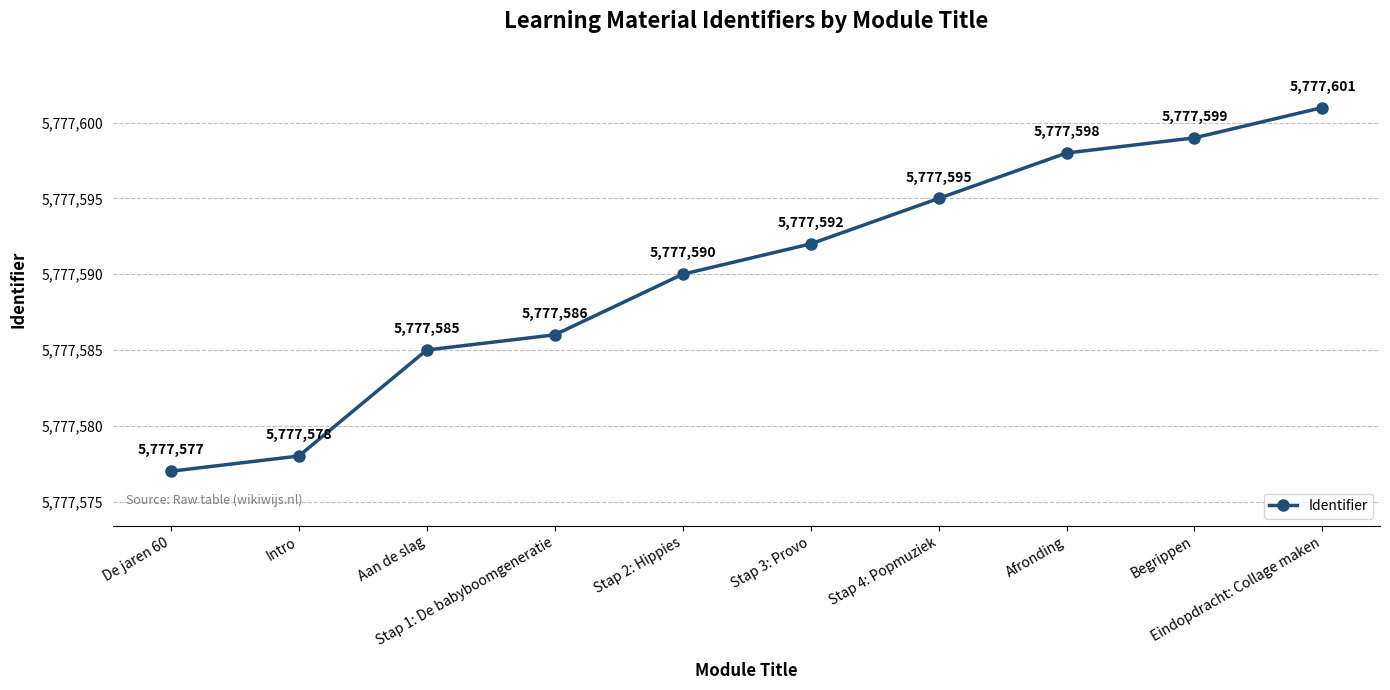

What is the difference between the values at Stap 1: De babyboomgeneratie and Aan de slag?

1